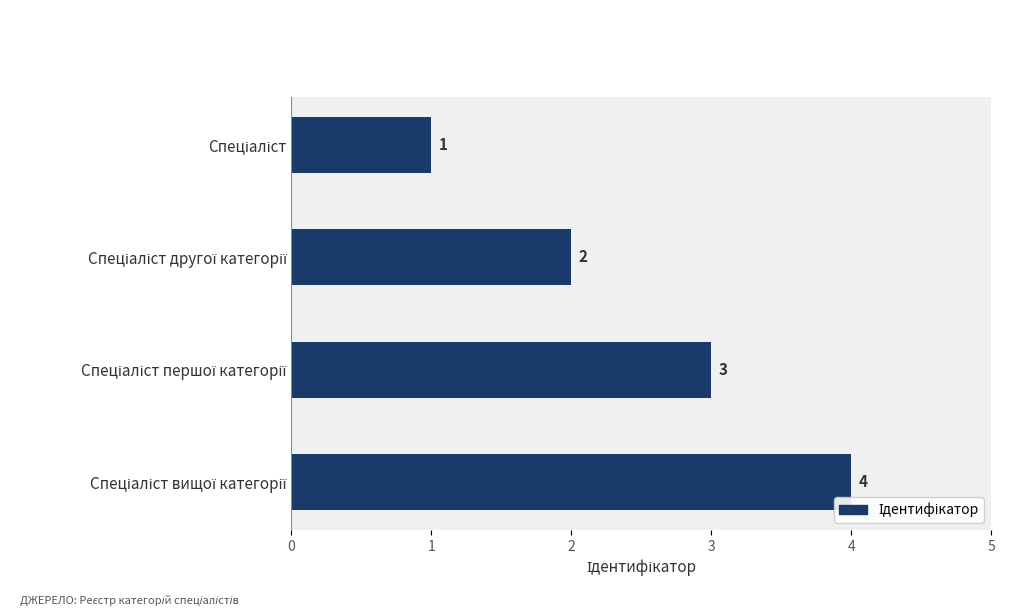

What is the sum of all values?

10